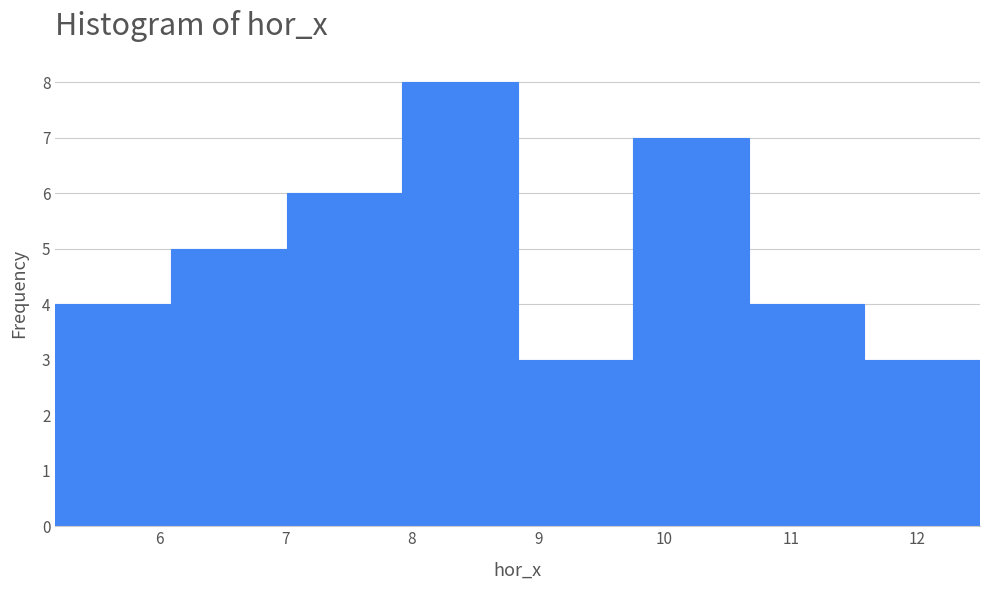

What is the height of the bar covering 8.8 to 9.8 on the x-axis? Neither the bar edges nor the heights are printed on the chart, so give them approximately, as read against the axes.

3